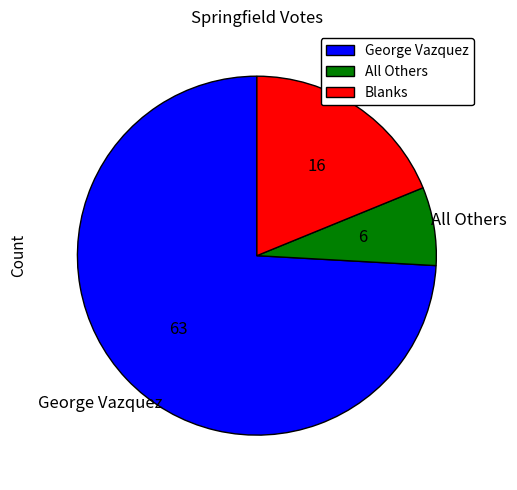

What is the smallest slice in the pie chart?

All Others